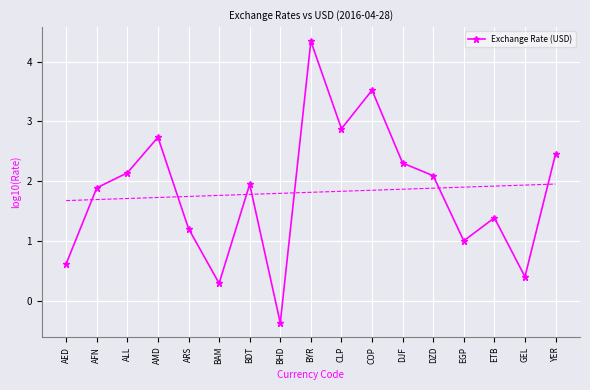

What is the difference between the maximum and minimum values?

4.7